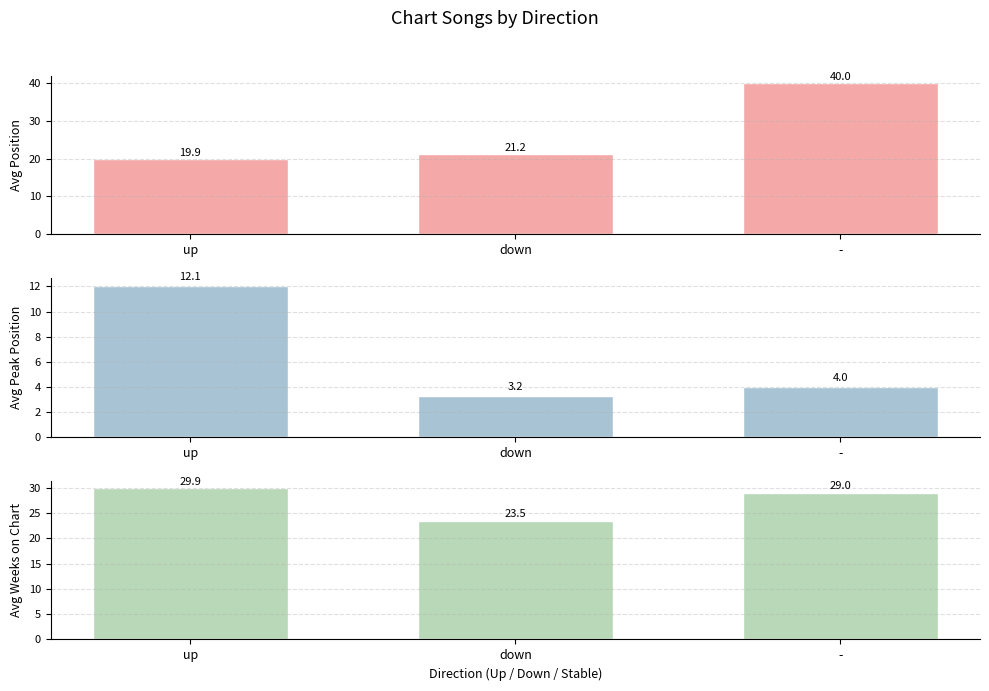

Reading right to left, extract all data points from this chart.

Avg Position: 40.0	21.2	19.9
Avg Peak Position: 4.0	3.2	12.1
Avg Weeks on Chart: 29.0	23.5	29.9